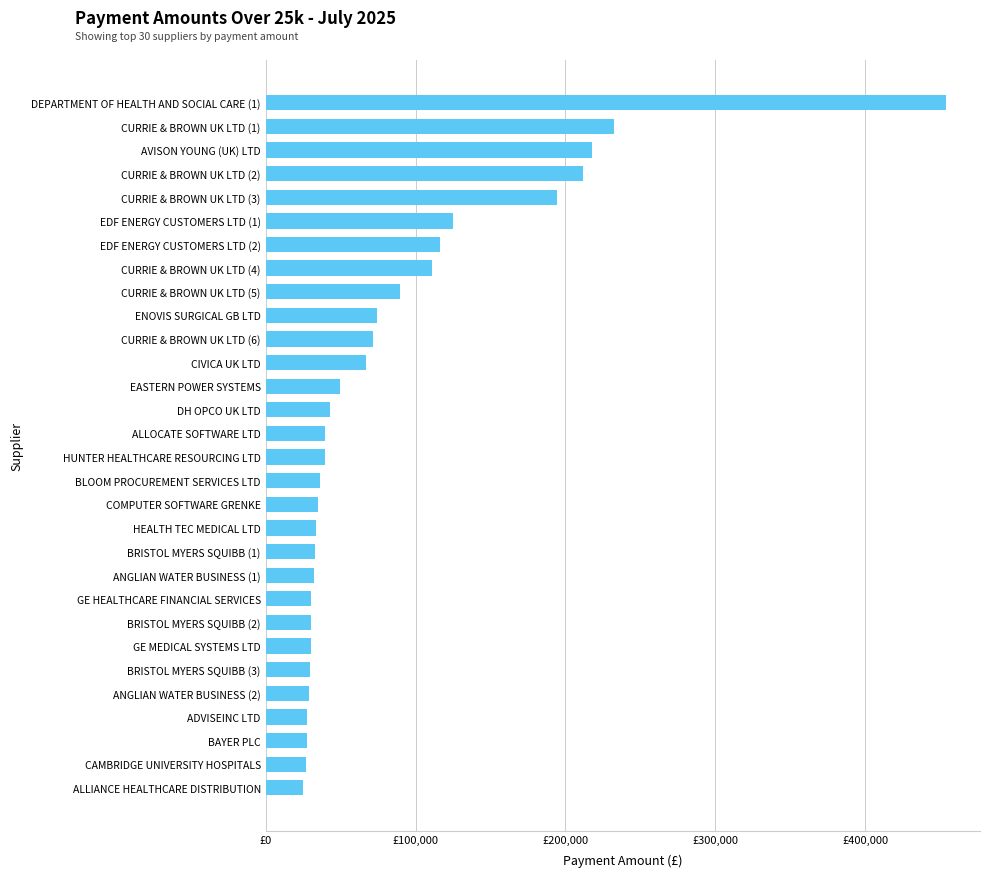

What is the sum of all values?

2562909.5